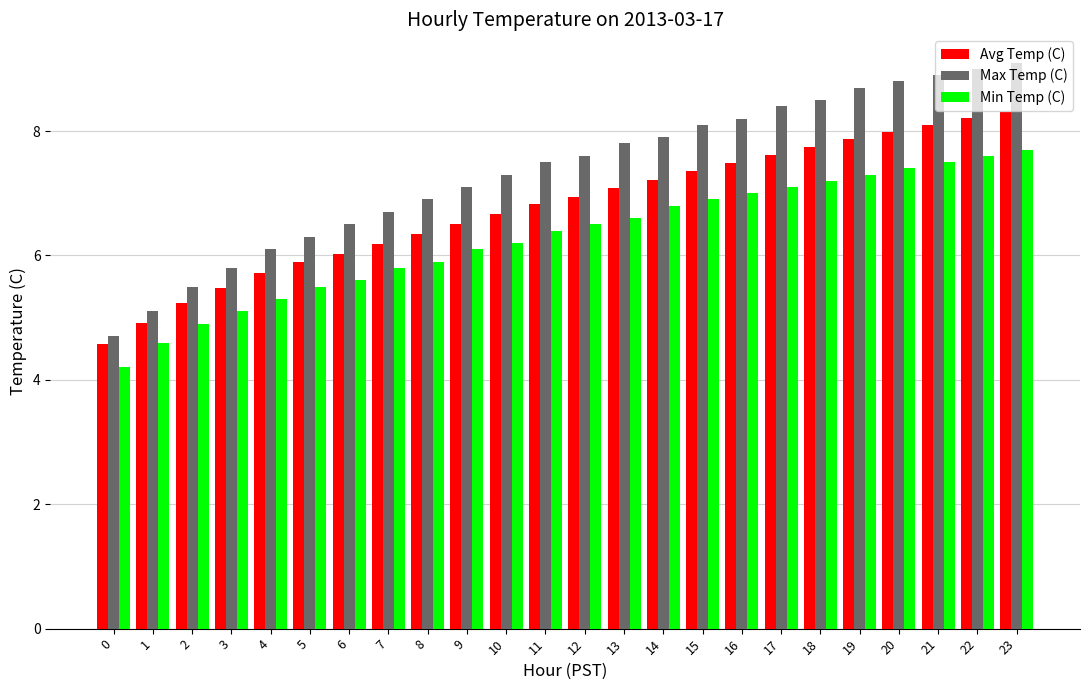

The value of Max Temp (C) at 4 is 9.0. True or false?

False